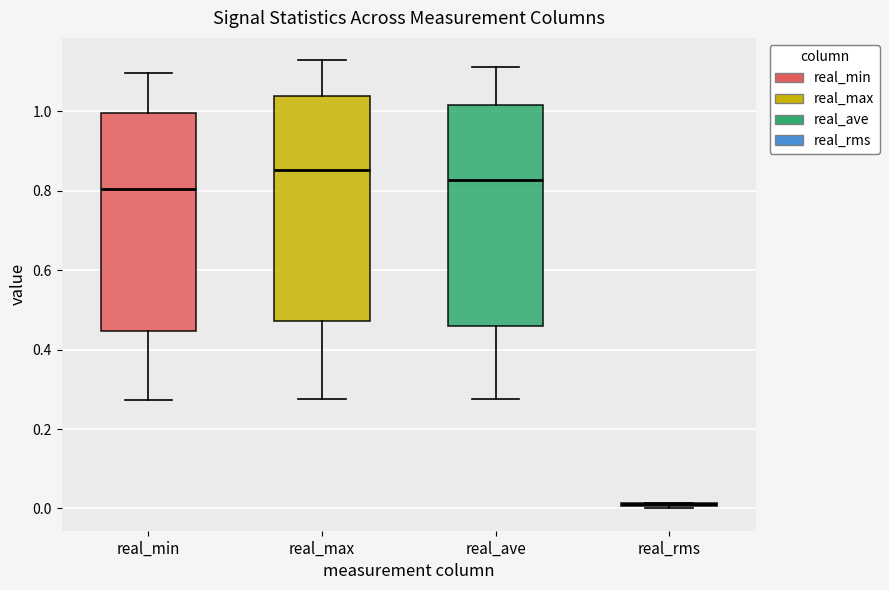

Reading left to right, transcribe this box plot: for each box, give where its median line is, the range the box spans, and where its two whiskers end, as read against the y-axis. The values are not printed on the chart, so give them approximately, as read against the axis.

real_min: median 0.80, box 0.44 to 1.00, whiskers 0.28 to 1.10
real_max: median 0.86, box 0.48 to 1.04, whiskers 0.28 to 1.12
real_ave: median 0.82, box 0.46 to 1.02, whiskers 0.28 to 1.12
real_rms: box collapsed to a line at 0.02, whiskers 0.00 to 0.02